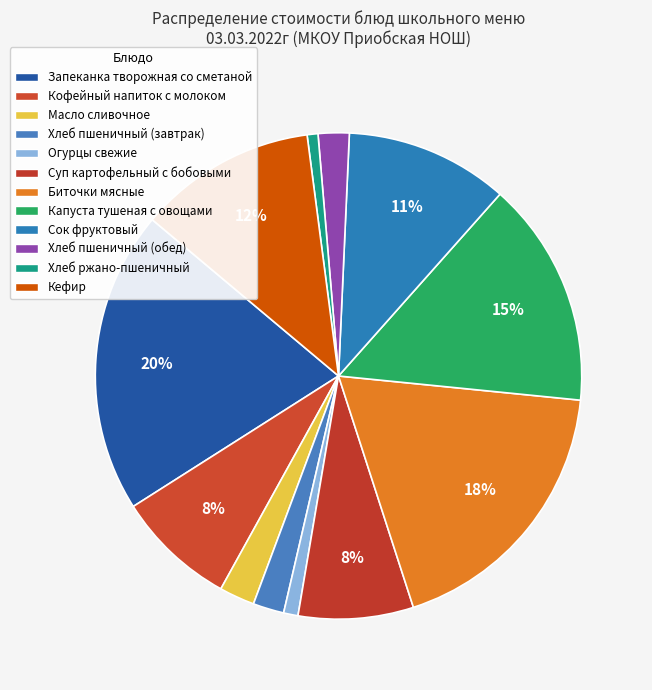

To the nearest percent, what is the combined percentage of Кофейный напиток с молоком and Хлеб пшеничный (обед)?

10%